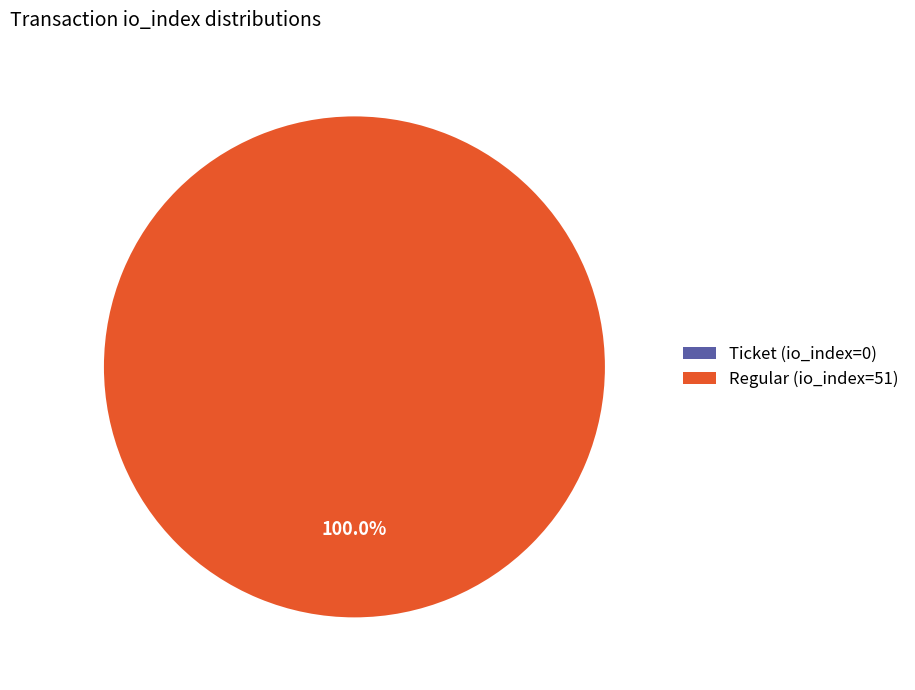

Rank the categories by value from highest to lowest.

Regular (io_index=51), Ticket (io_index=0)